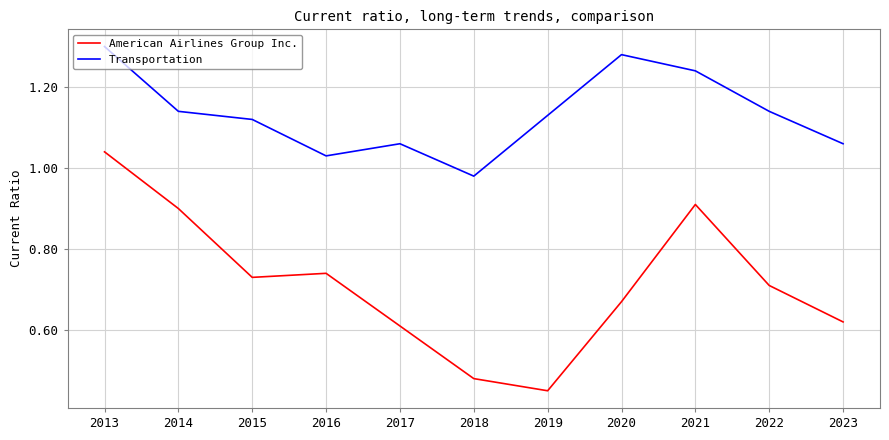

Does the chart have visible grid lines?

Yes